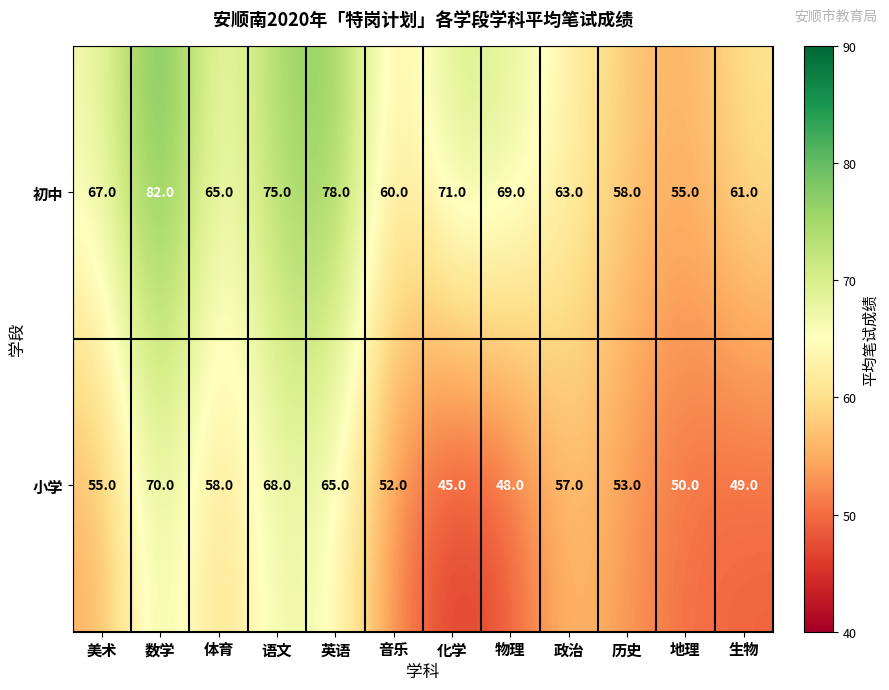

What is the approximate value of 小学 at 美术, to the nearest 5?

55